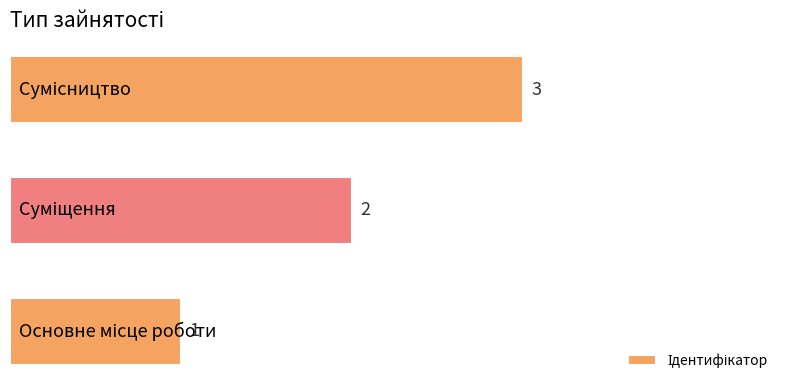

What is the greatest value displayed?

3